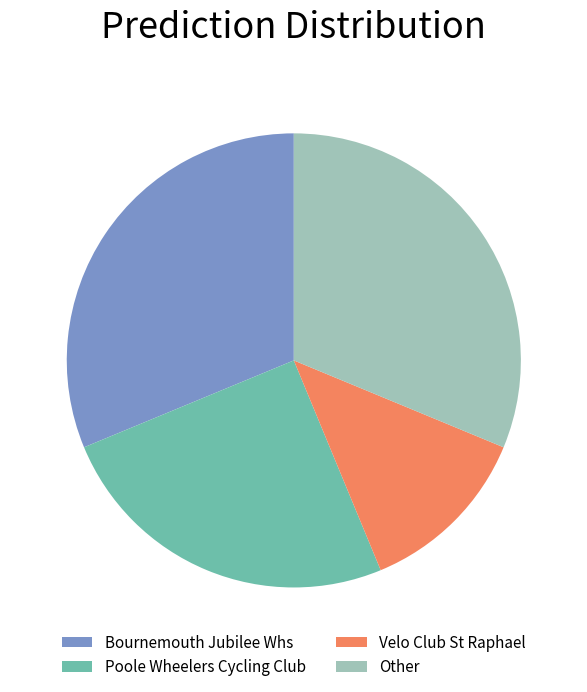

Count the number of slices in the pie.

4